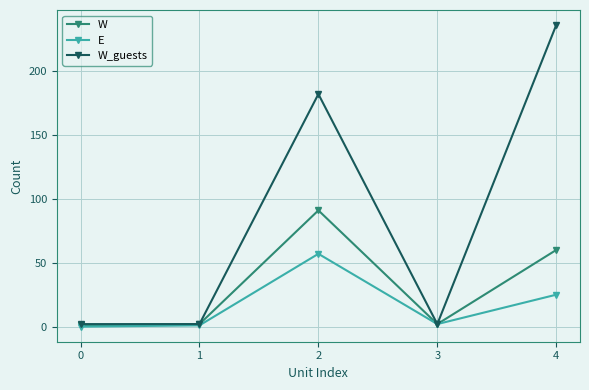

In W, how many points are higher than both neighbors (excluding endpoints)?

1